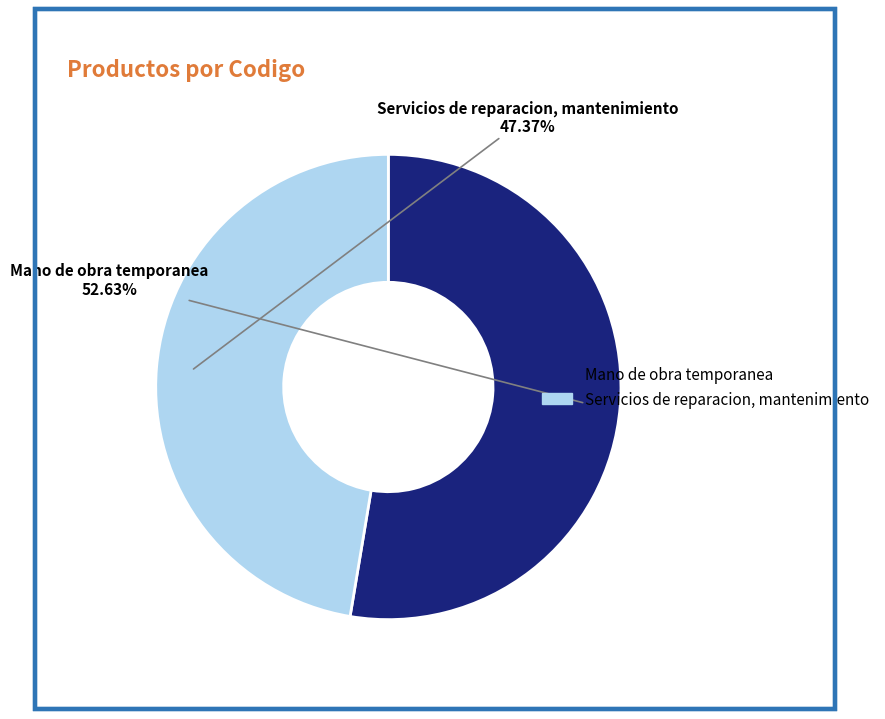

How much of the chart is everything except Servicios de reparacion, mantenimiento?

52.6%